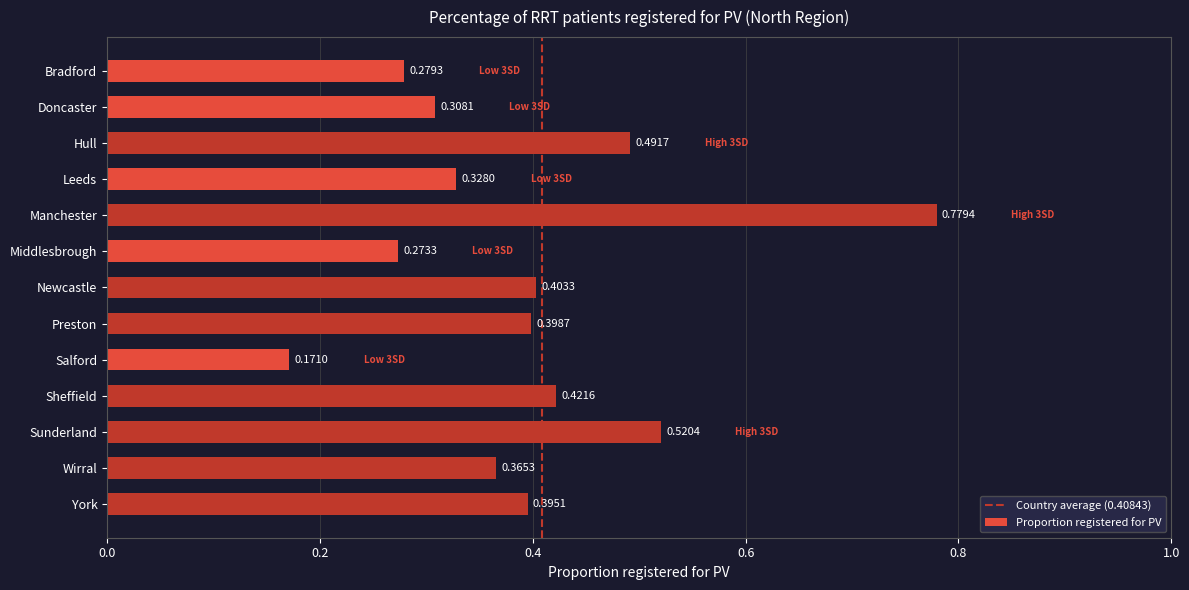

At which category does the chart reach its peak across all series?

Manchester